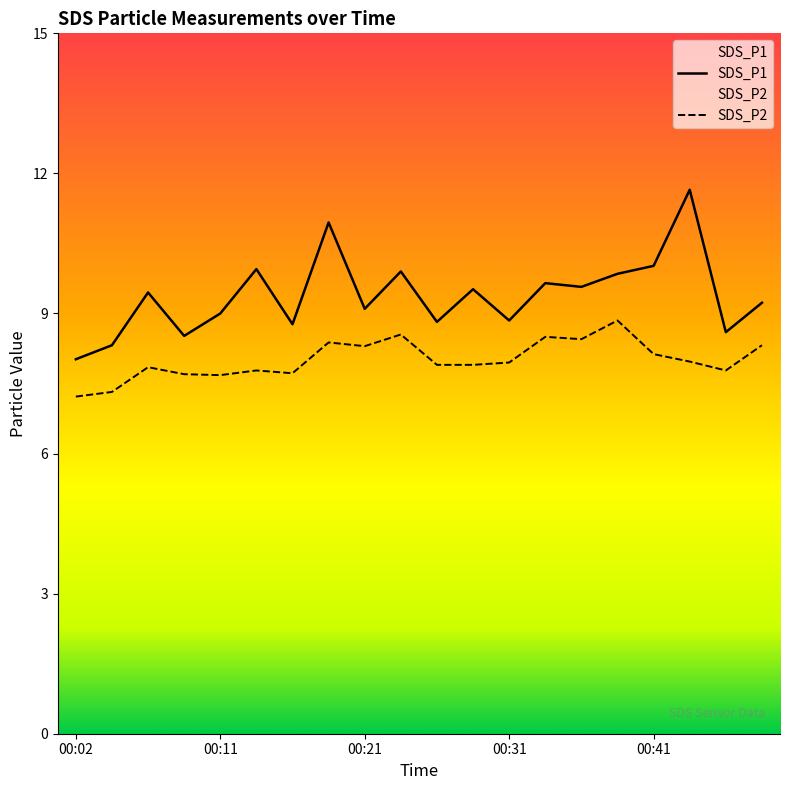

List the labels in order of SDS_P1 value, largest first.

00:43, 00:19, 00:41, 00:14, 00:23, 00:38, 00:33, 00:36, 00:28, 00:06, 00:48, 00:21, 00:11, 00:31, 00:26, 00:16, 00:45, 00:09, 00:04, 00:02